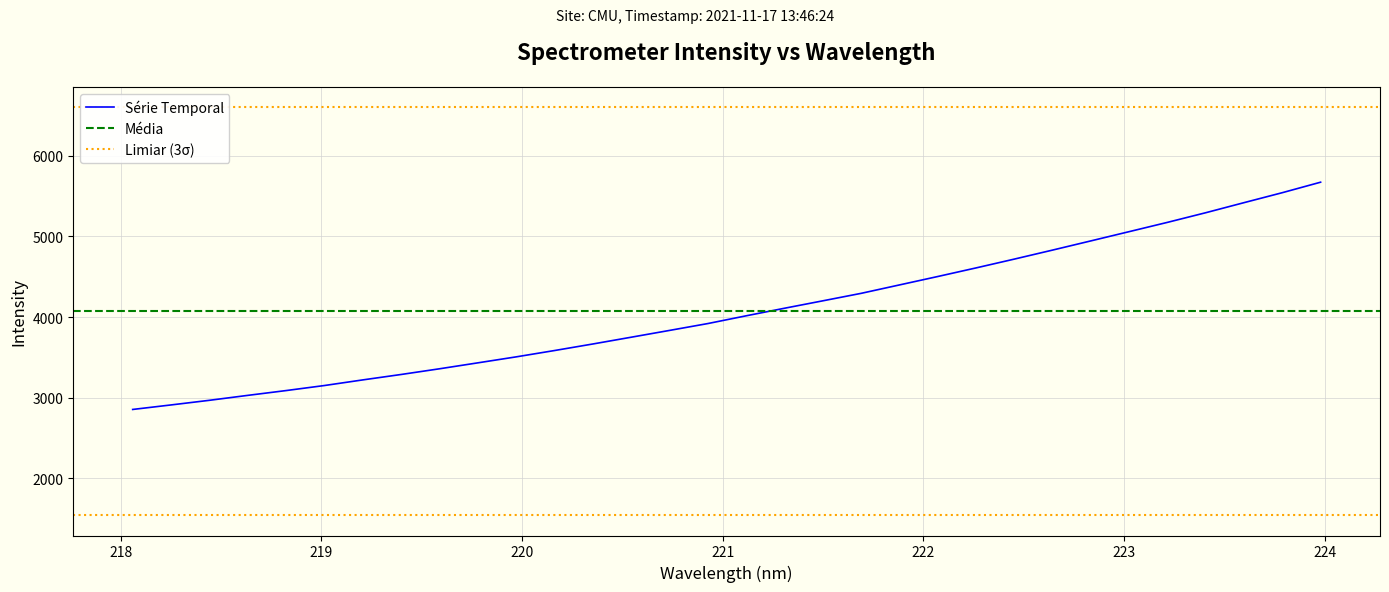

What is the highest value of the Série Temporal series?

5672.7